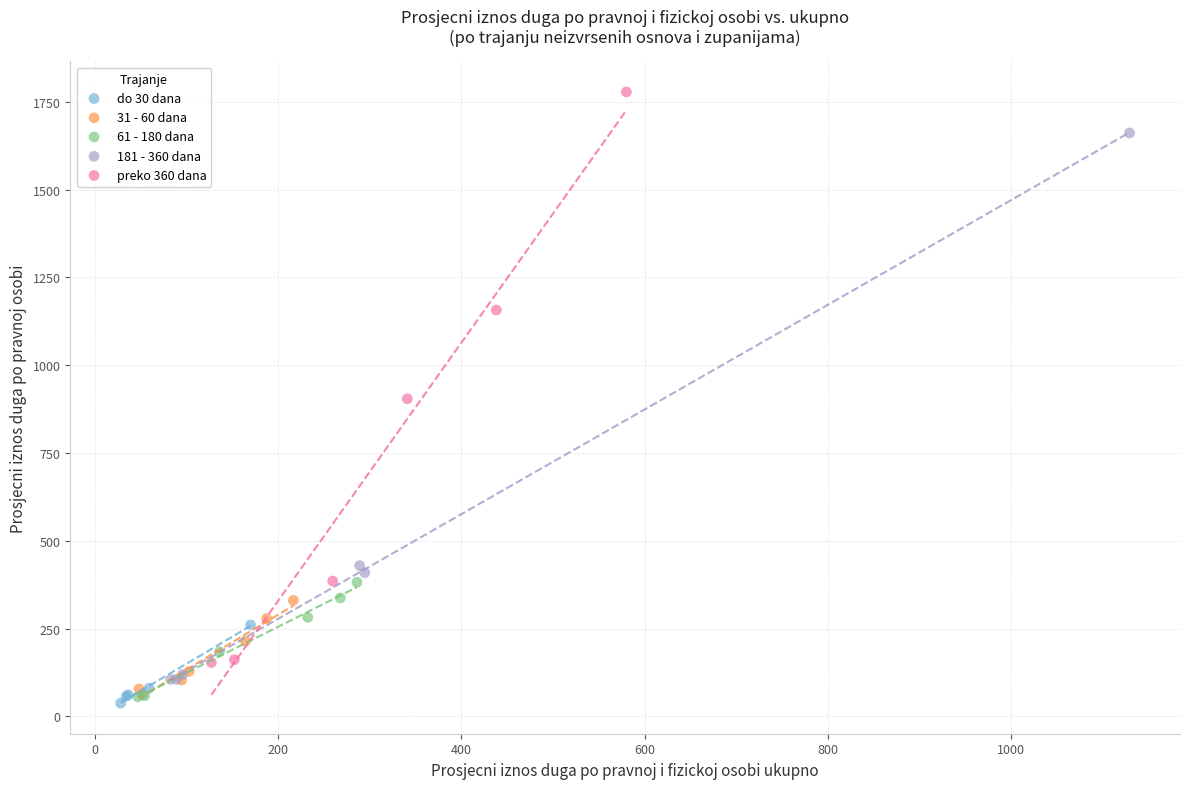

Which series contains the highest Y value?

preko 360 dana